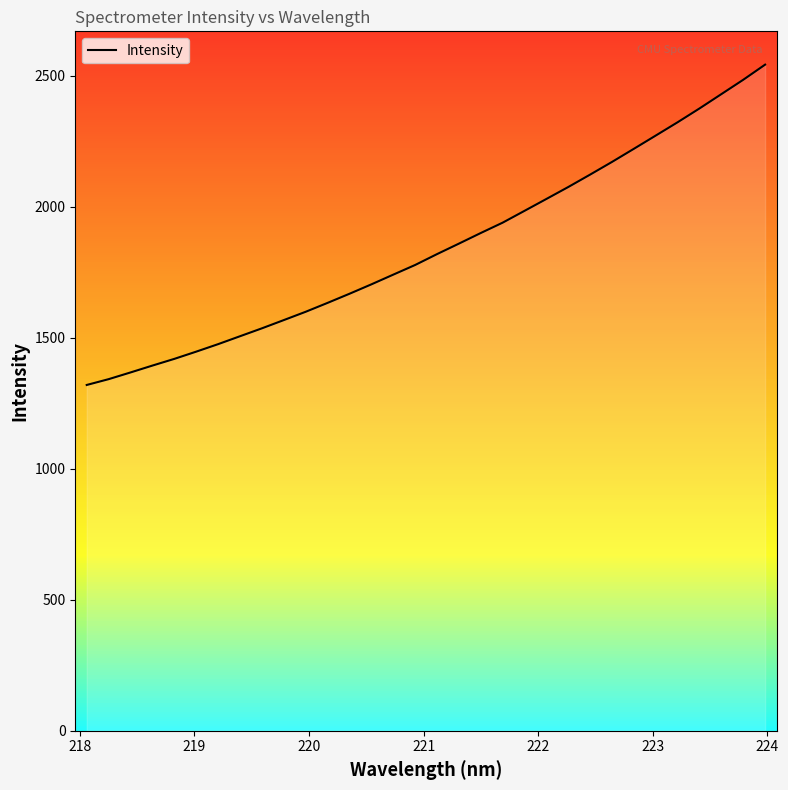

What is the maximum value shown in the chart?

2542.5